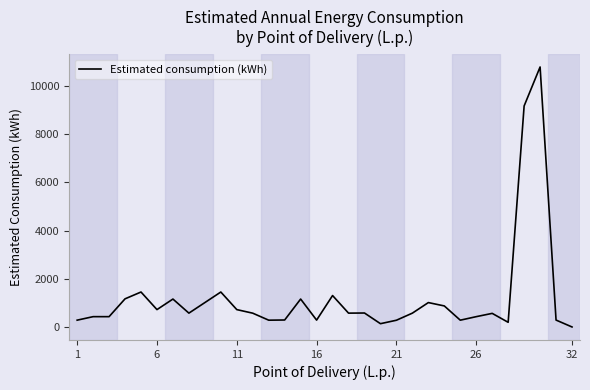

Does the chart display data point markers on the line(s)?

No